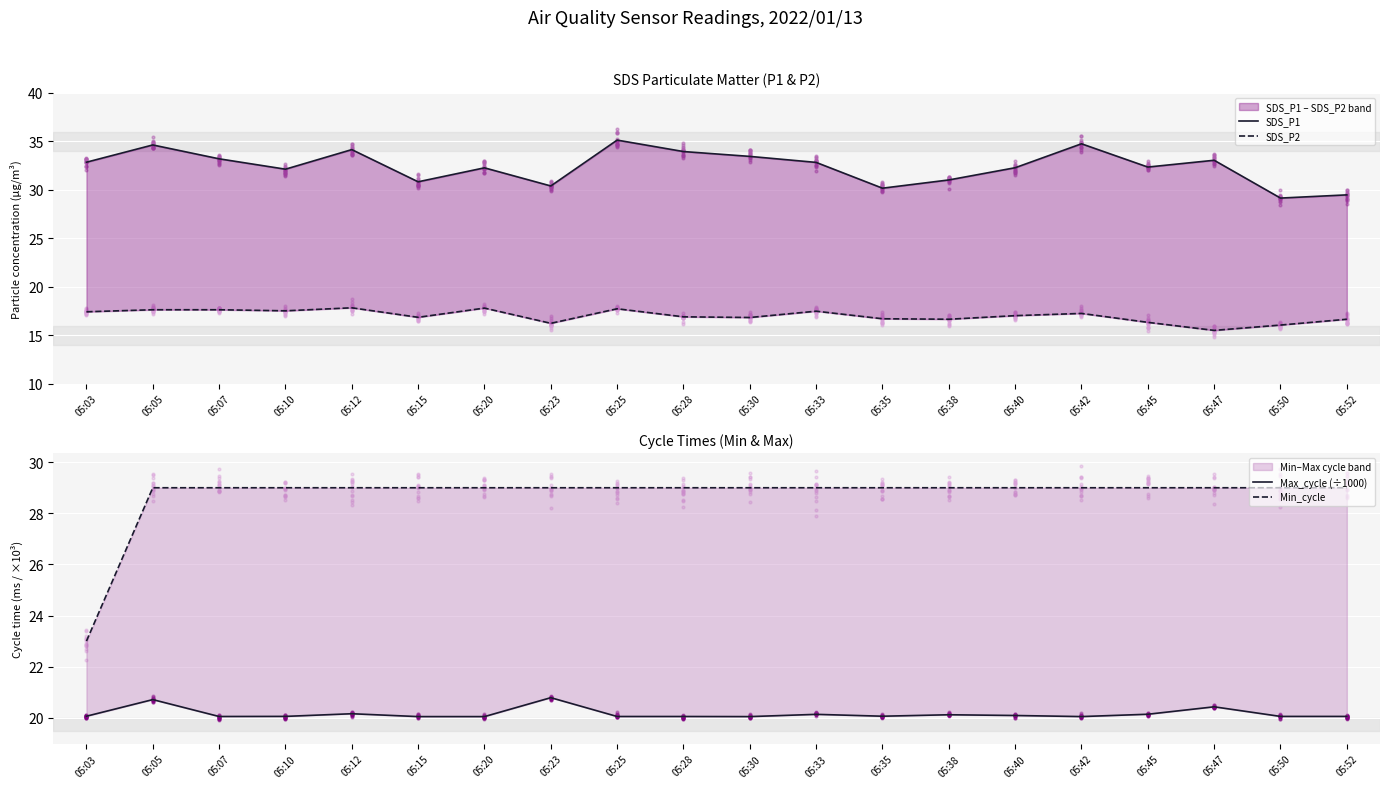

Which series reaches the maximum Y coordinate?

SDS_P1